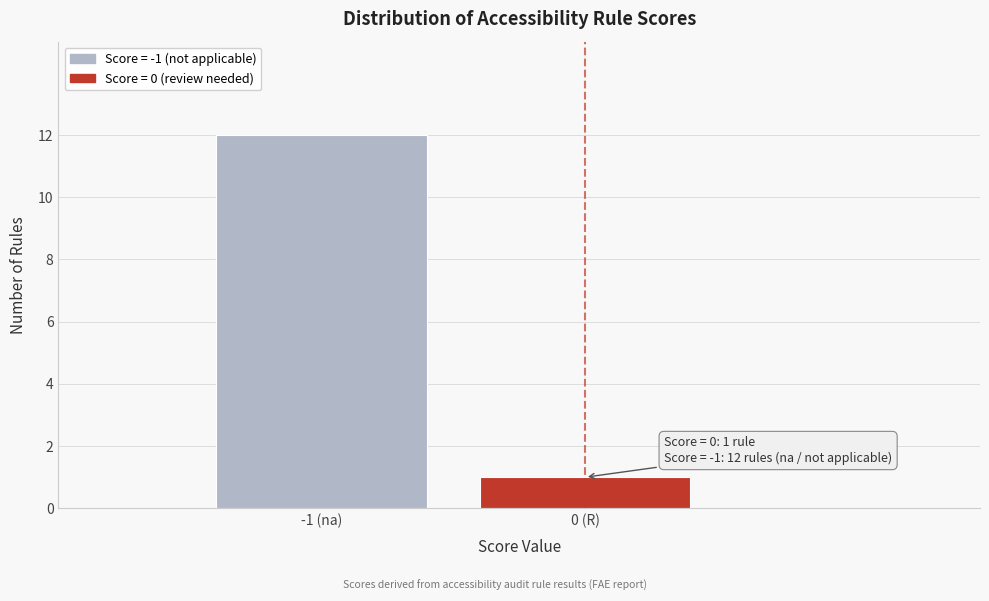

Reading right to left, what are all the values shown in this chart?

0 (R)=1	-1 (na)=12